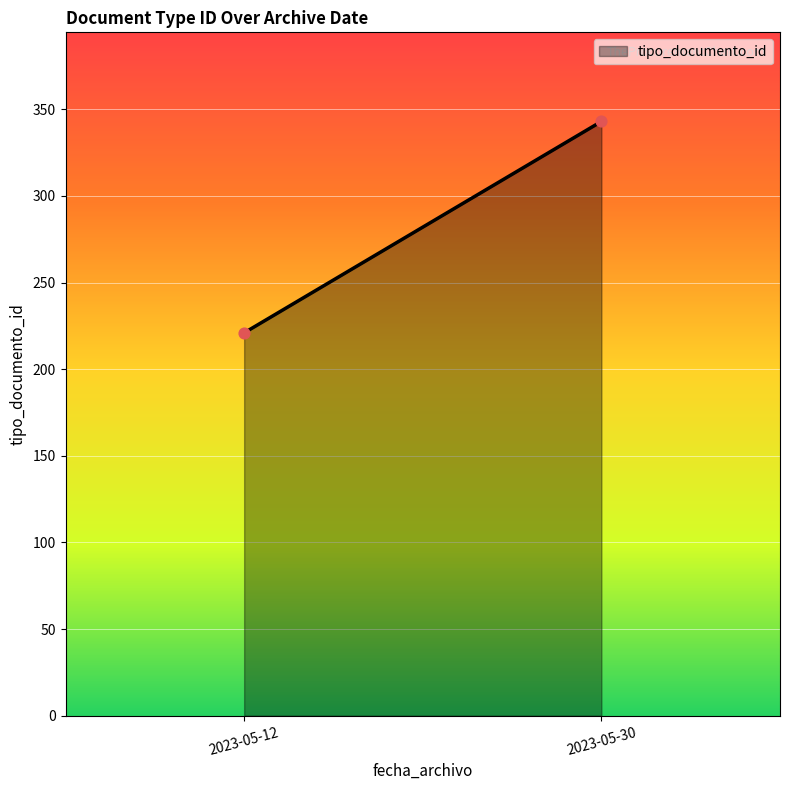

What is the range of Y values (max minus min)?

122